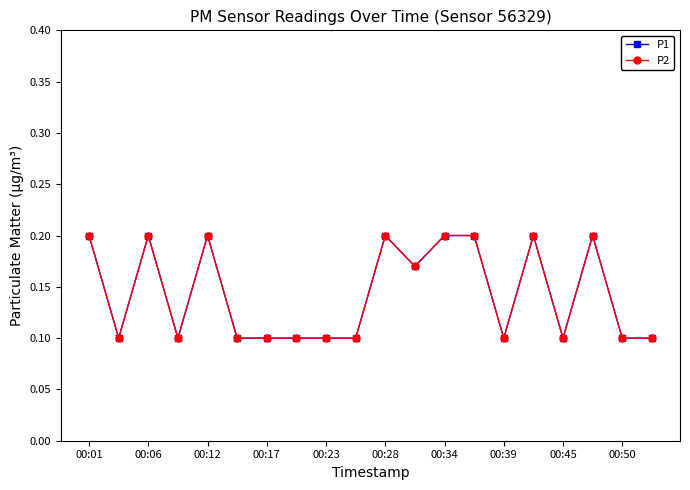

Does the chart have visible grid lines?

No